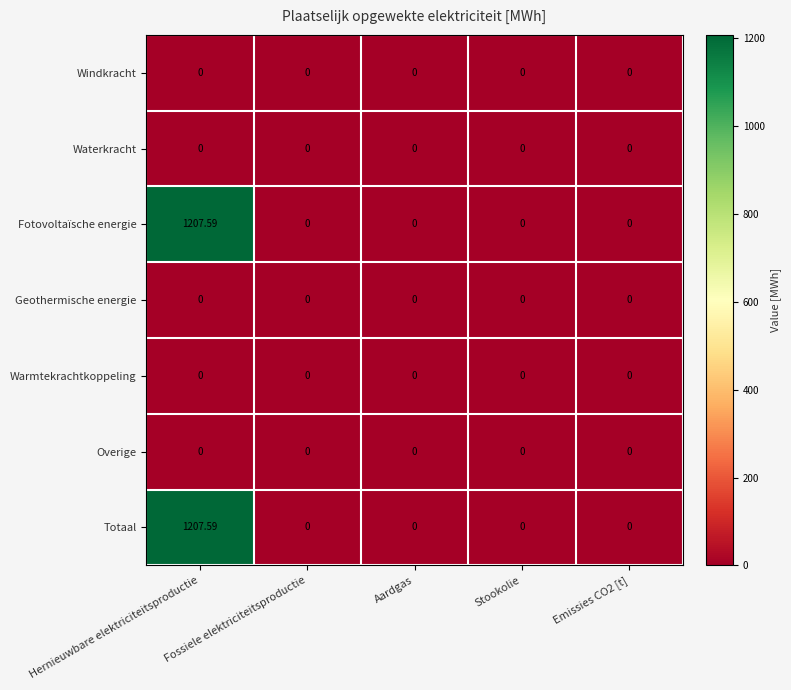

At which category is the sum across all series the highest?

Hernieuwbare elektriciteitsproductie